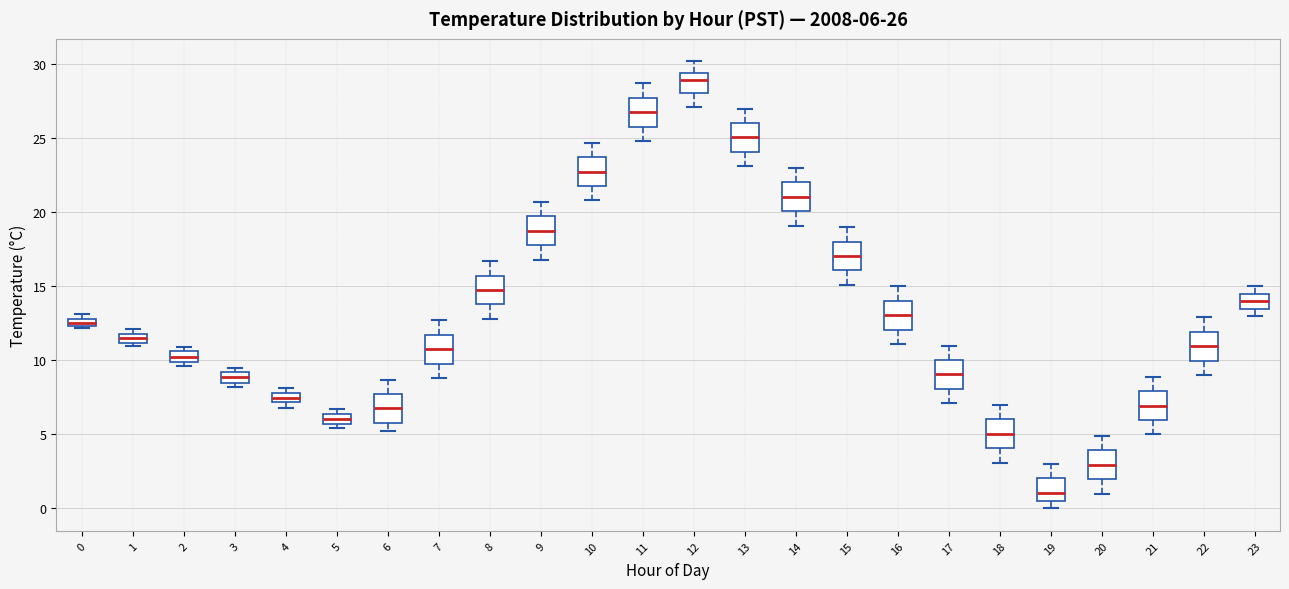

Which box has the lowest median line?

19